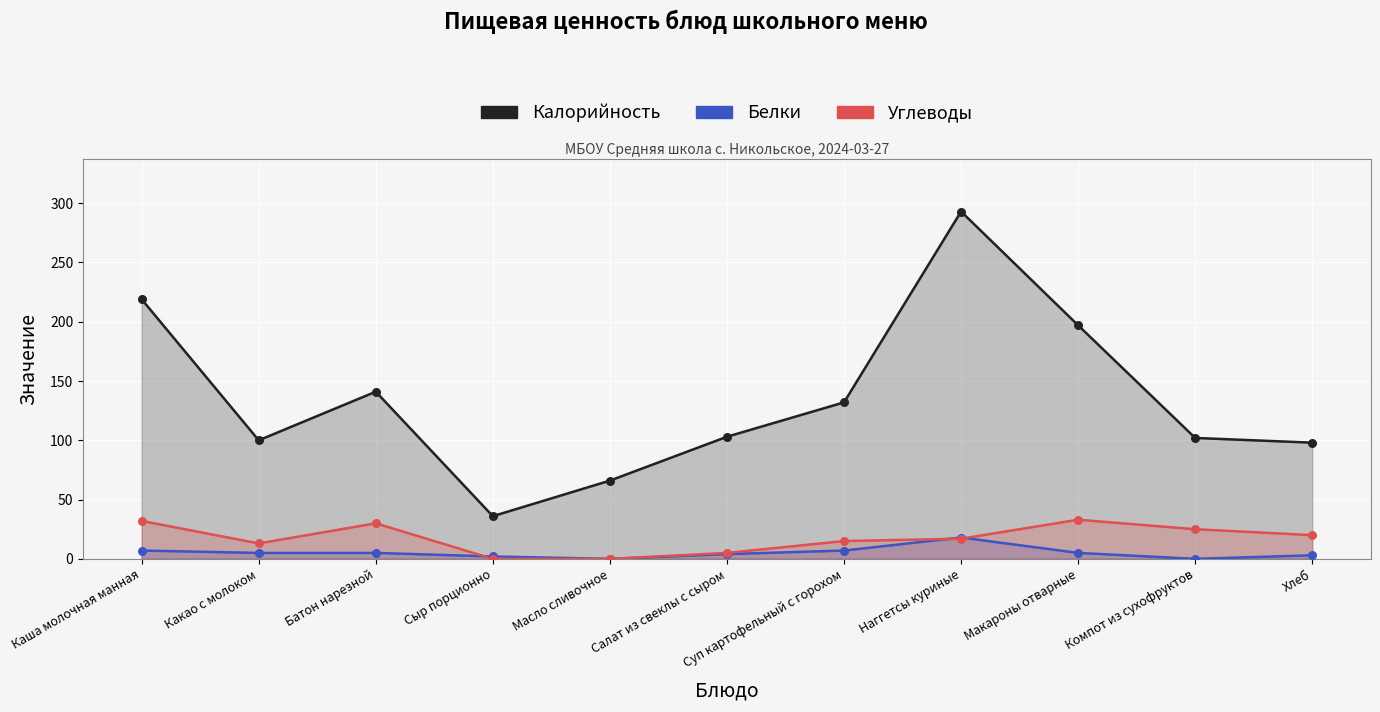

At which category is the sum across all series the highest?

Наггетсы куриные